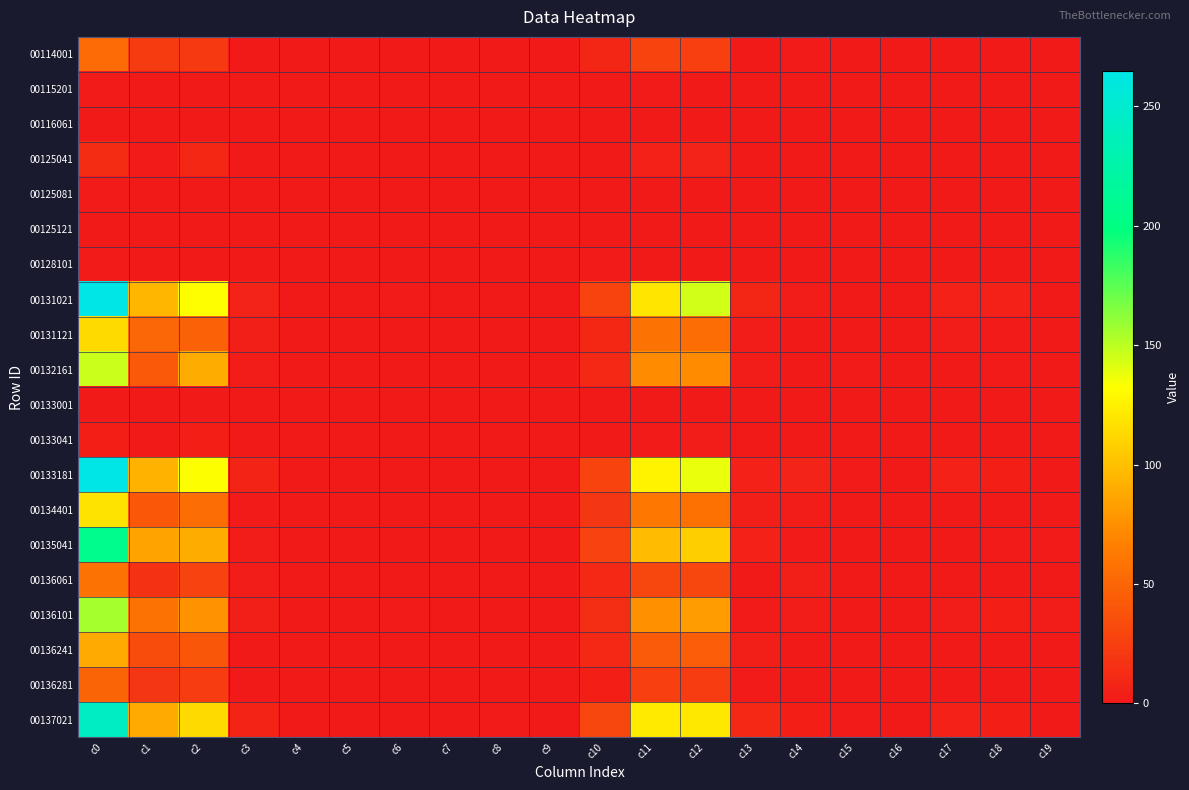

Between c0 and c15, which is larger?

c0